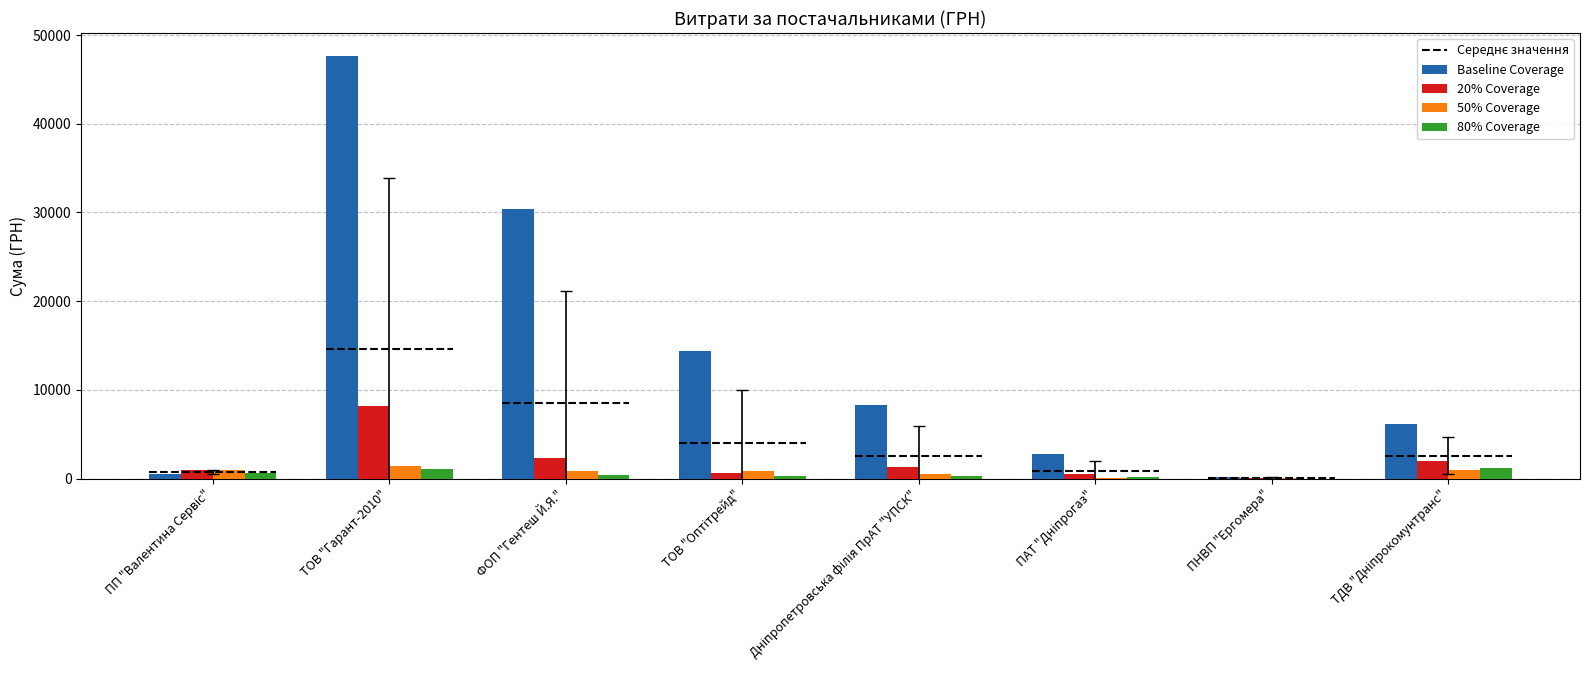

Which series has the largest range (max minus min)?

Baseline Coverage